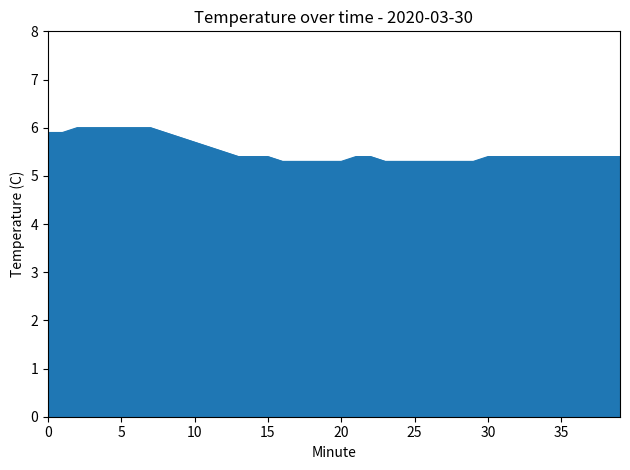

What is the greatest value displayed?

6.0